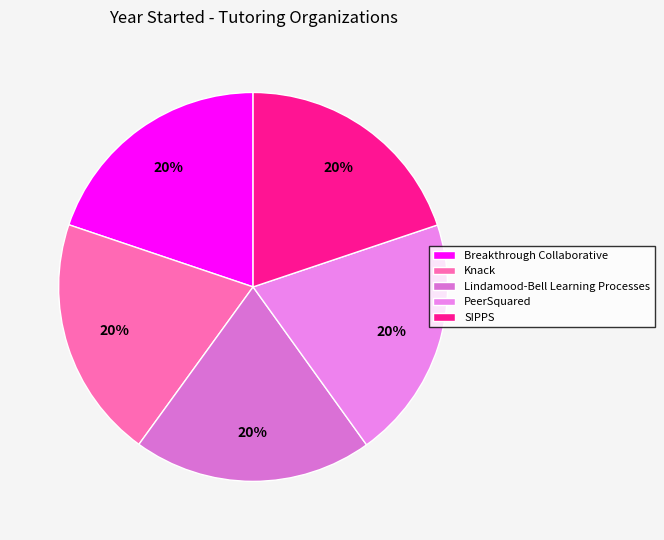

Do Breakthrough Collaborative and Knack together represent more than half of the pie?

No